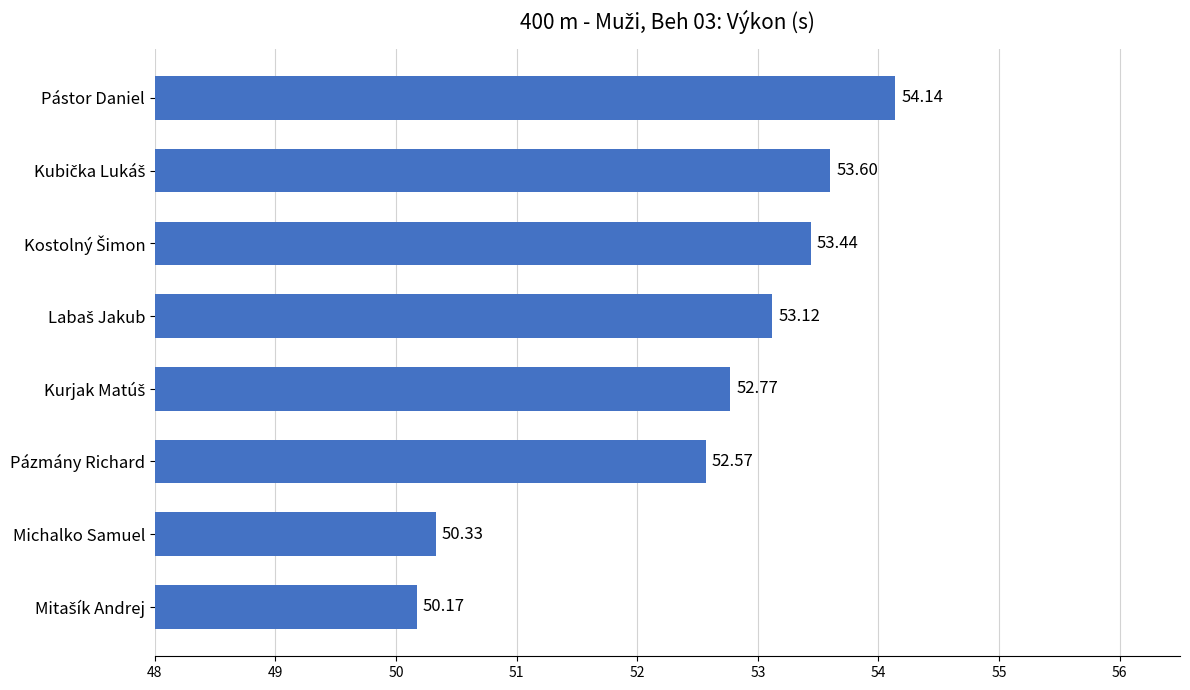

At which category does the chart reach its peak across all series?

Pástor Daniel